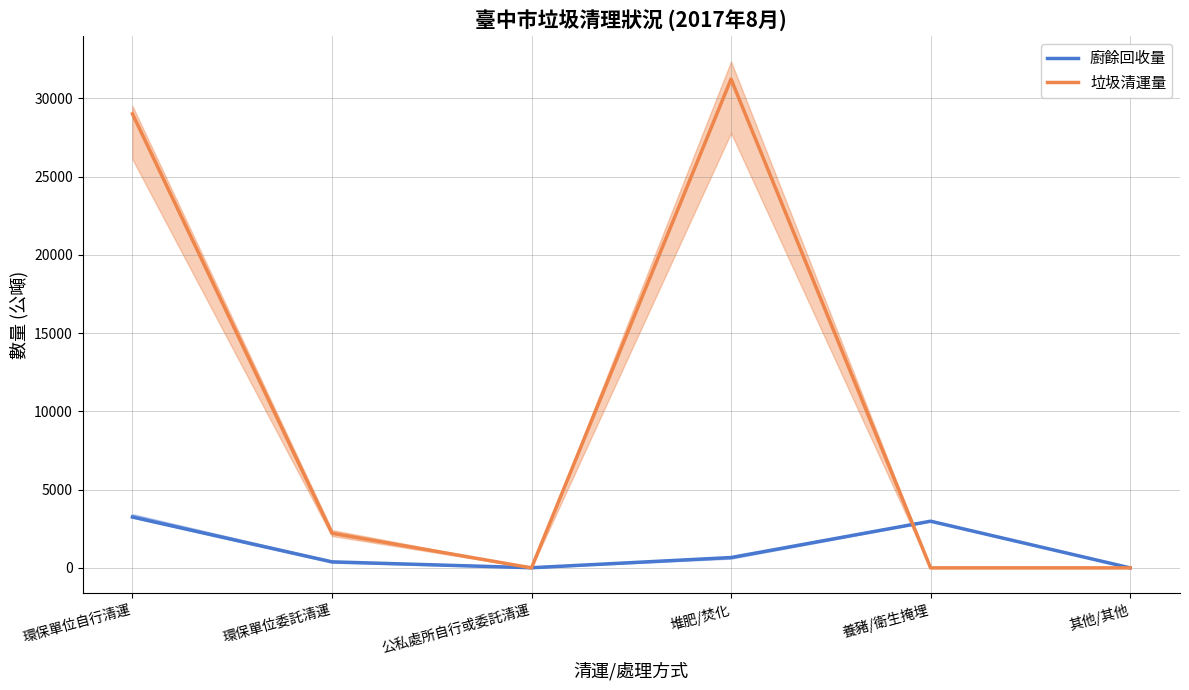

At which label does 廚餘回收量 reach its peak?

環保單位自行清運